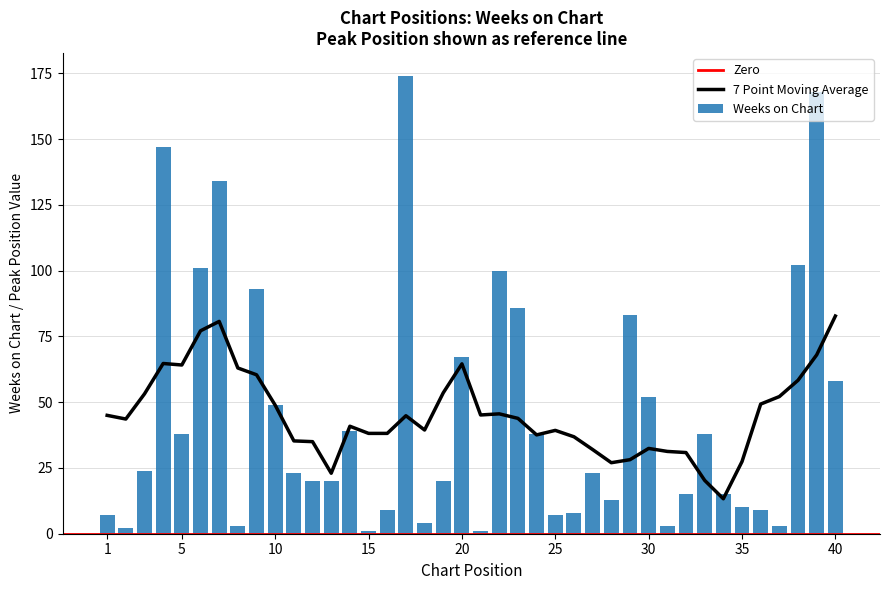

Reading right to left, extract all data points from this chart.

58	168	102	3	9	10	15	38	15	3	52	83	13	23	8	7	38	86	100	1	67	20	4	174	9	1	39	20	20	23	49	93	3	134	101	38	147	24	2	7